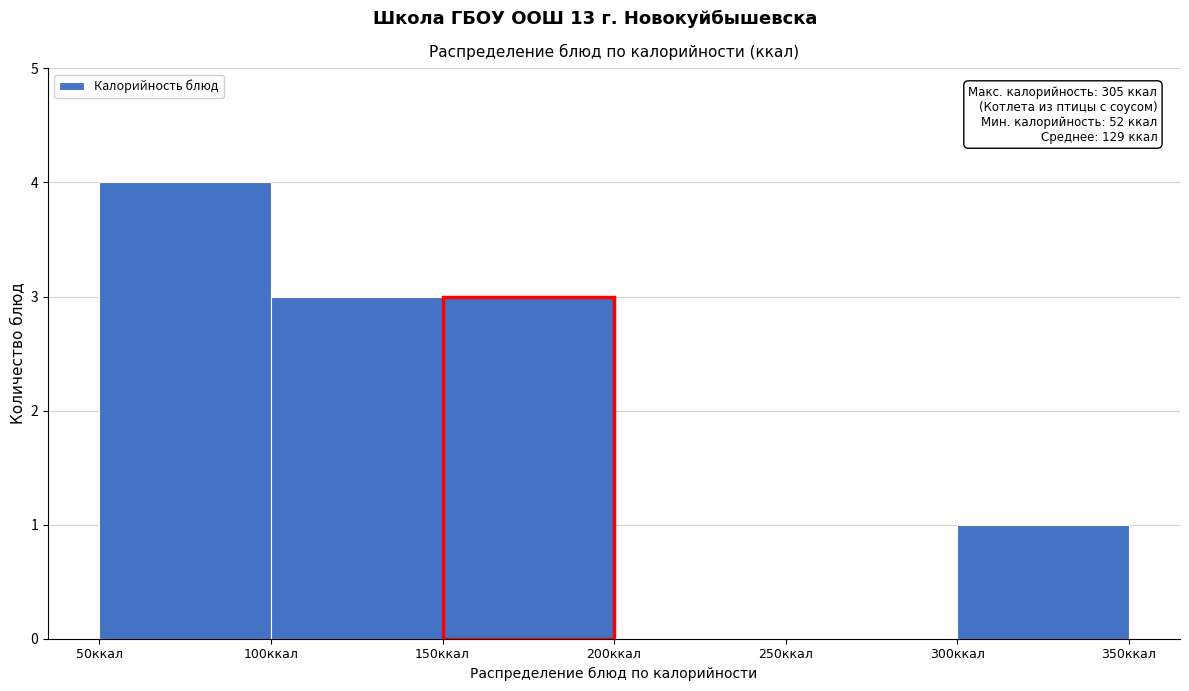

Which range on the x-axis has the tallest bar?

50 to 100